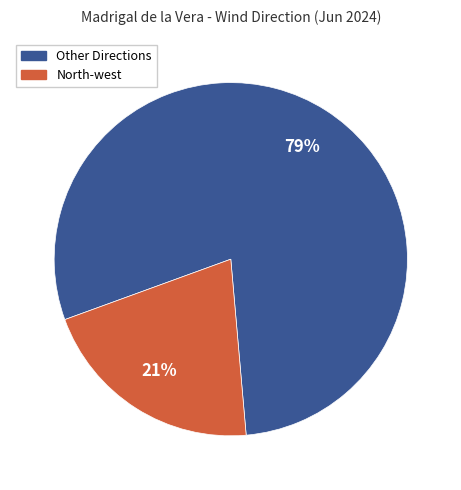

Is the sum of Other Directions and North-west greater than half?

Yes